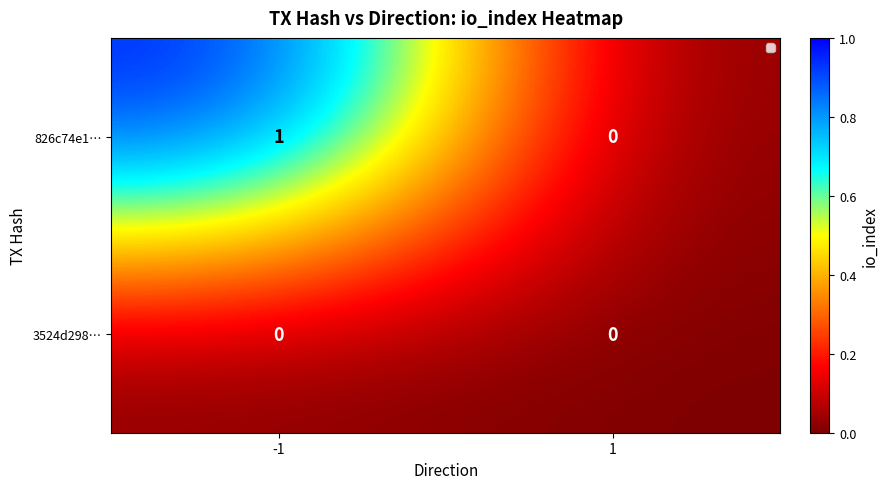

What is the maximum value shown in the chart?

1